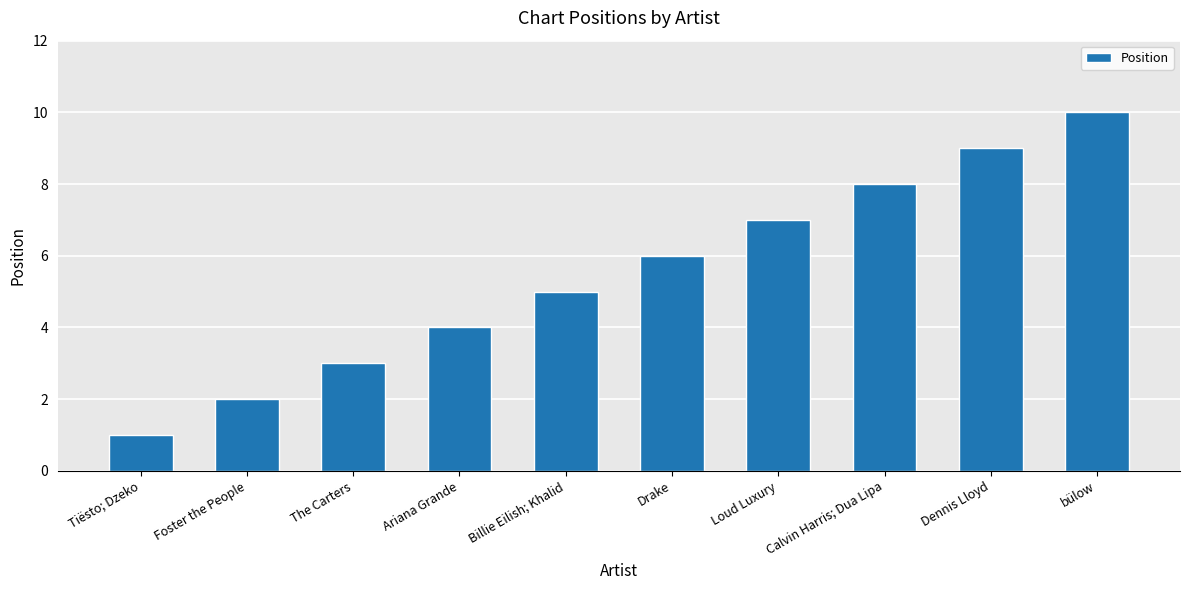

What is the minimum value shown in the chart?

1